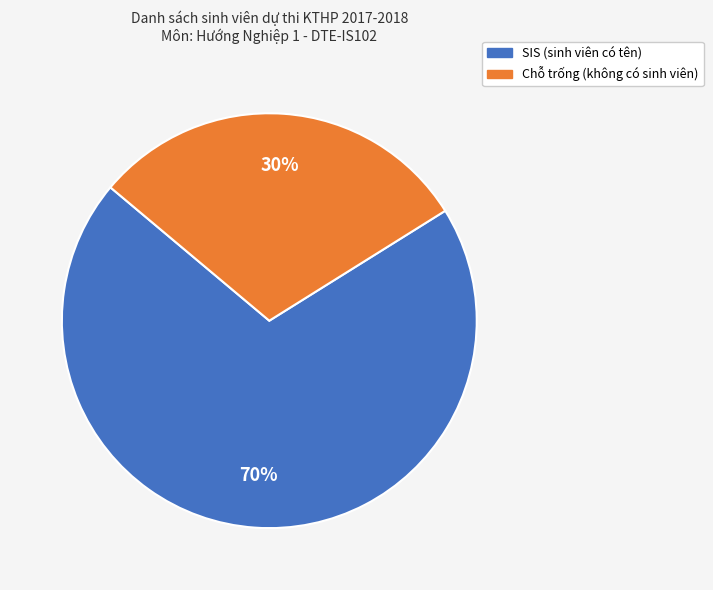

To the nearest percent, what is the average slice percentage?

50%